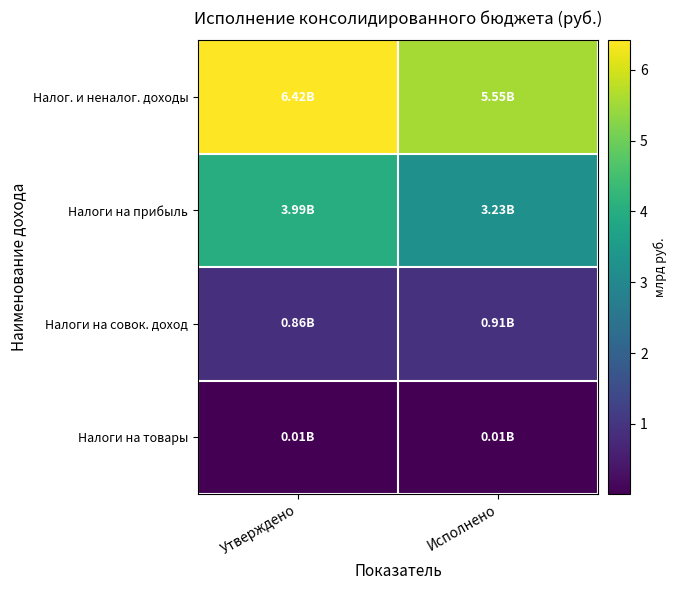

Which series changed the most between Утверждено and Исполнено?

Налог. и неналог. доходы